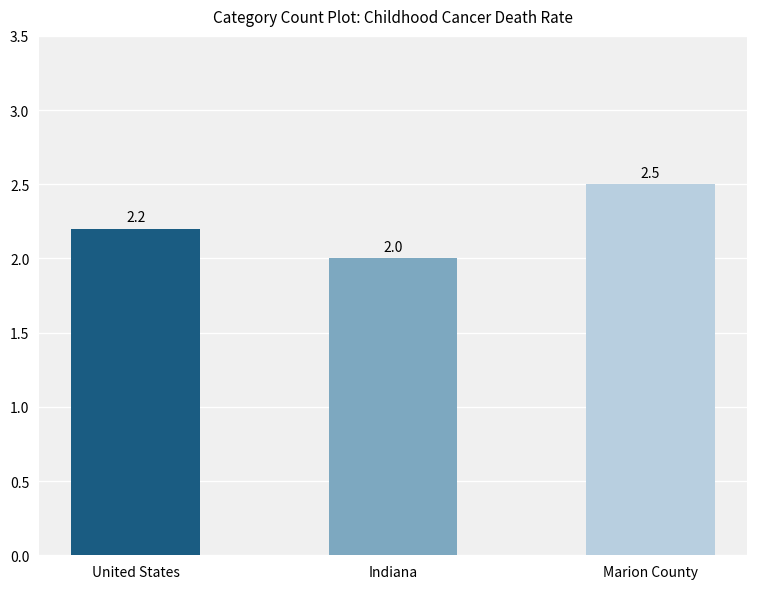

Rank the categories by value from highest to lowest.

Marion County, United States, Indiana